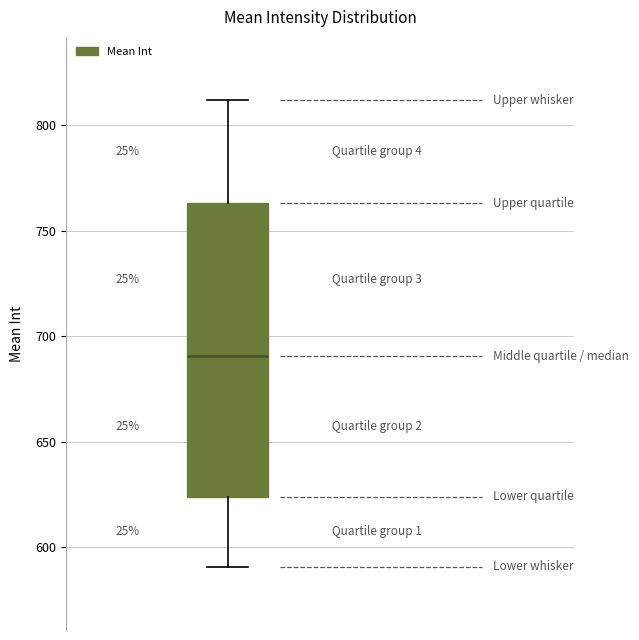

Transcribe this box plot: give where the median line is, the range the box spans, and where the two whiskers end, as read against the y-axis. The values are not printed on the chart, so give them approximately, as read against the axis.

median 690, box 625 to 765, whiskers 590 to 810